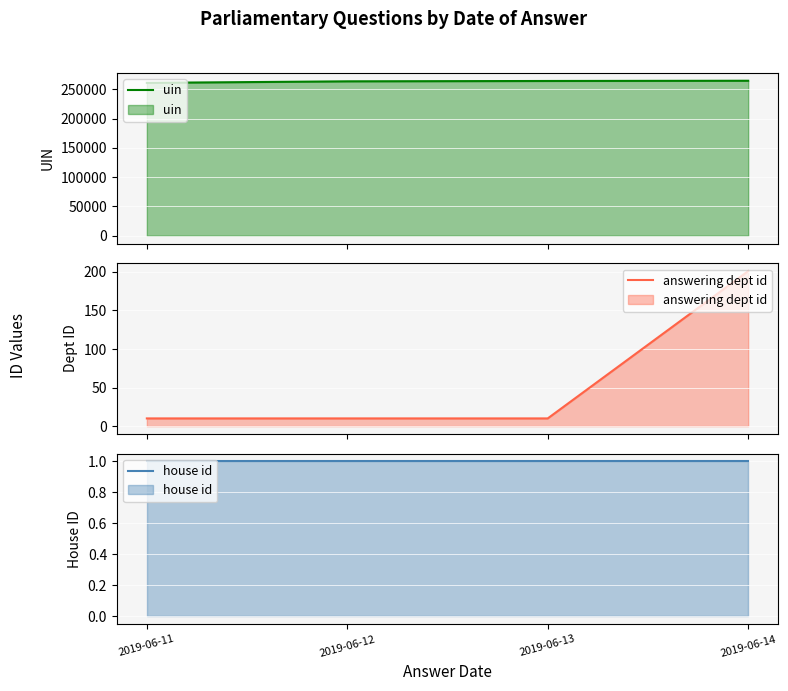

Which series has the widest spread of values?

uin